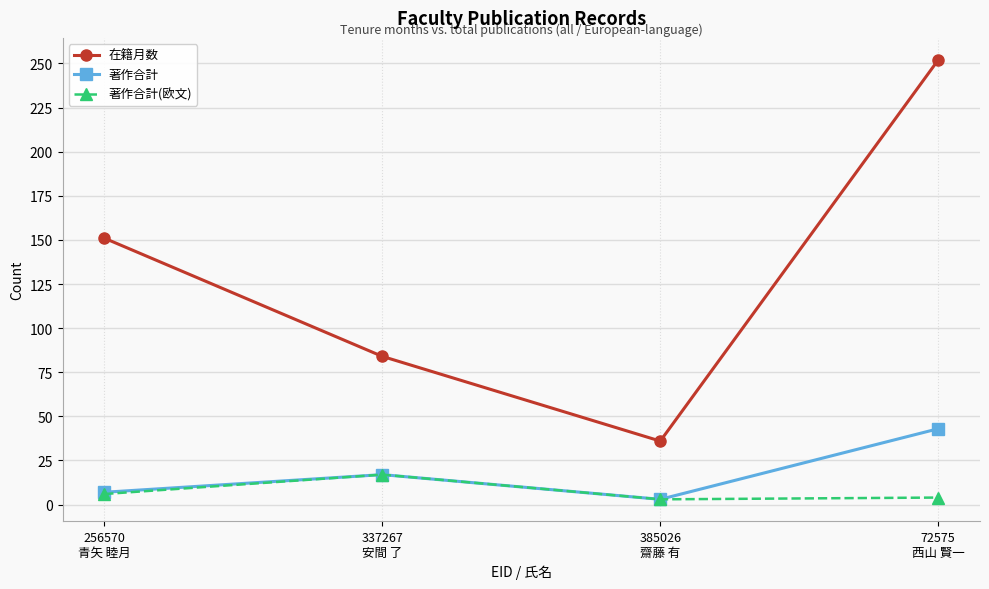

Rank the categories by 著作合計 value from highest to lowest.

72575
西山 賢一, 337267
安間 了, 256570
青矢 睦月, 385026
齋藤 有